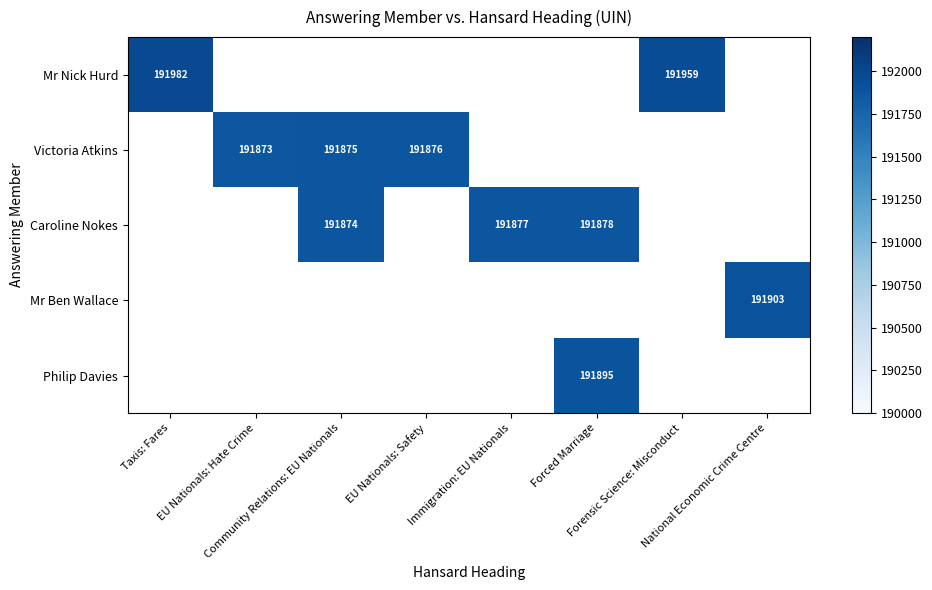

At which label does Caroline Nokes first exceed 191877?

Forced Marriage